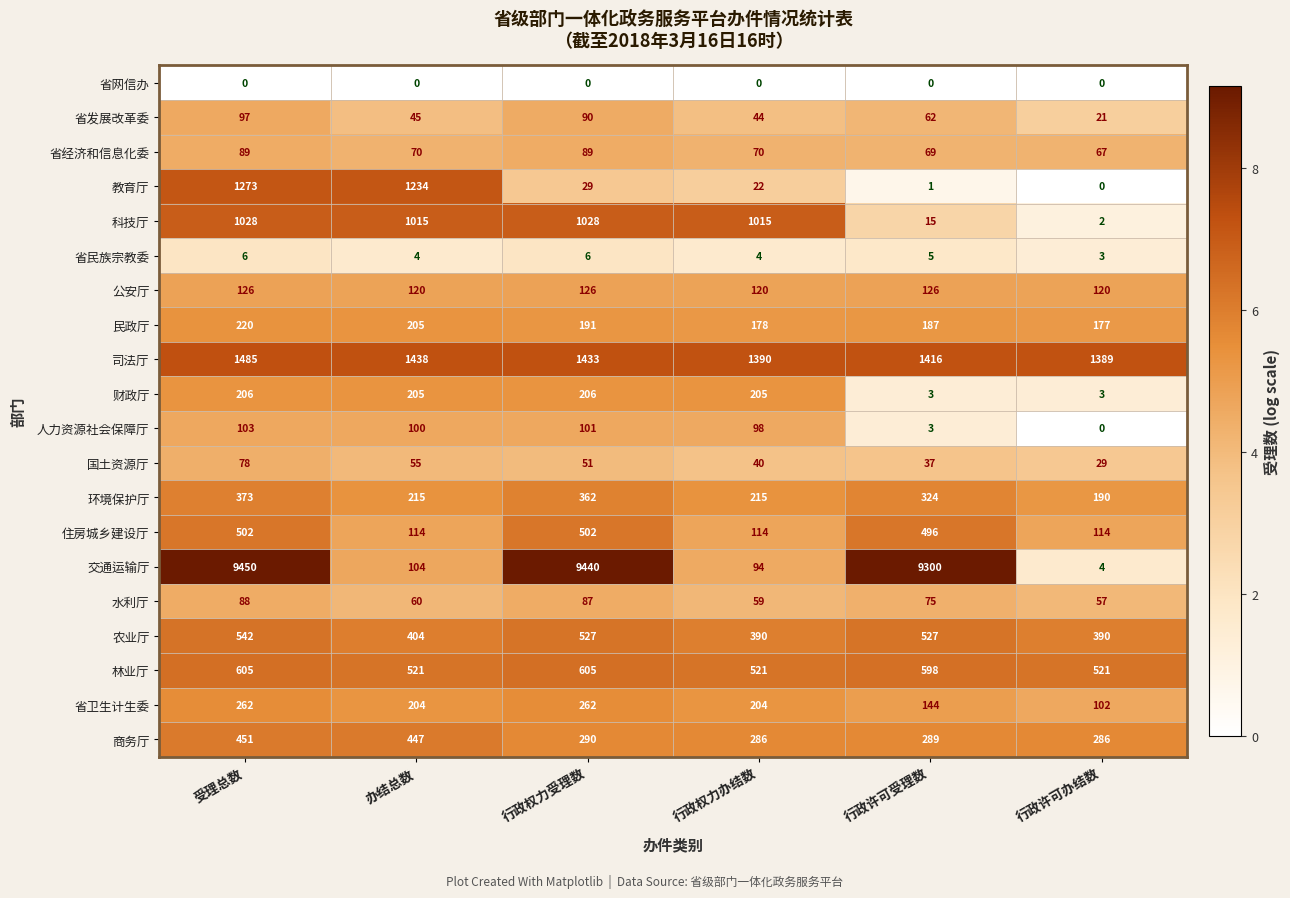

What is the sum of the 省民族宗教委 values at 受理总数 and 行政权力办结数?

10